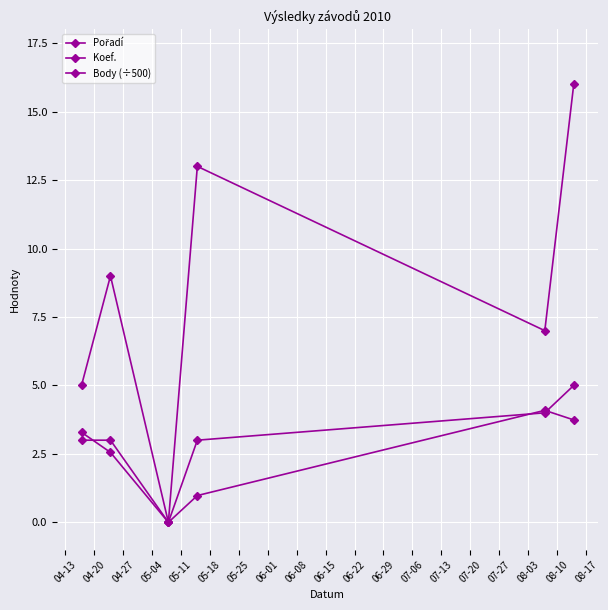

How many lines are shown in the chart?

3